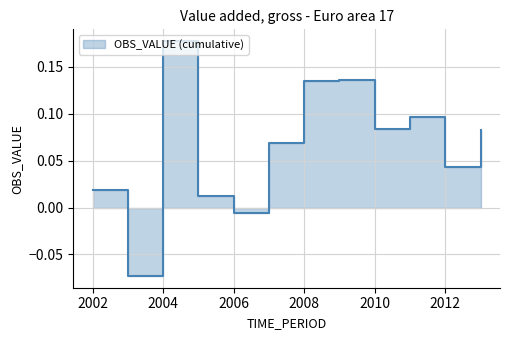

At which category does the data reach its first local peak?

2004